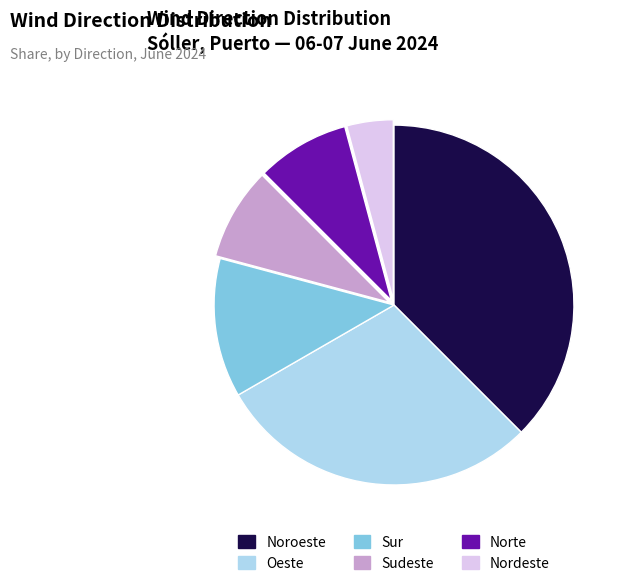

Which has a higher value, Noroeste or Oeste?

Noroeste